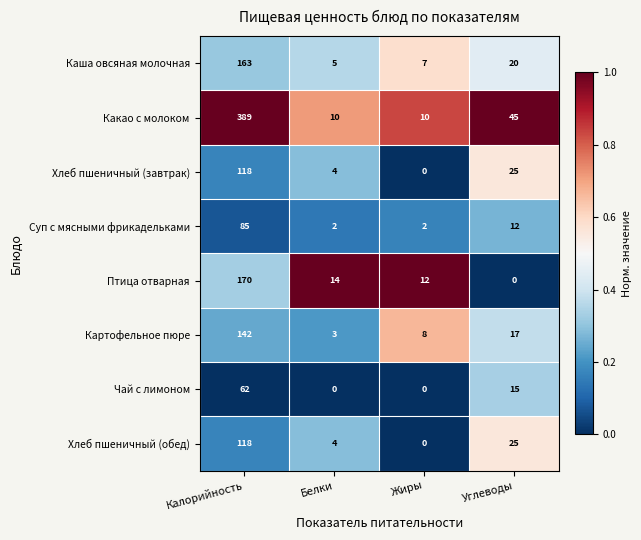

At which label does Каша овсяная молочная reach its minimum?

Белки